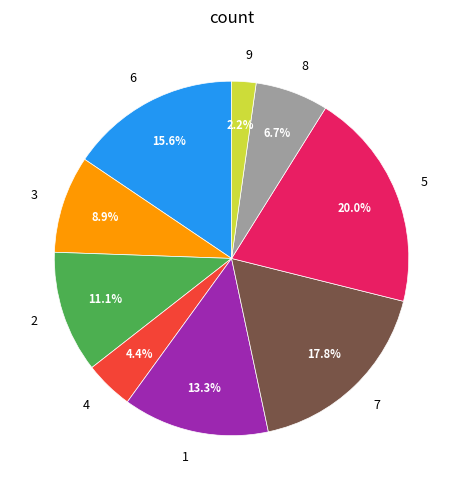

Which category has the smallest portion of the pie?

9